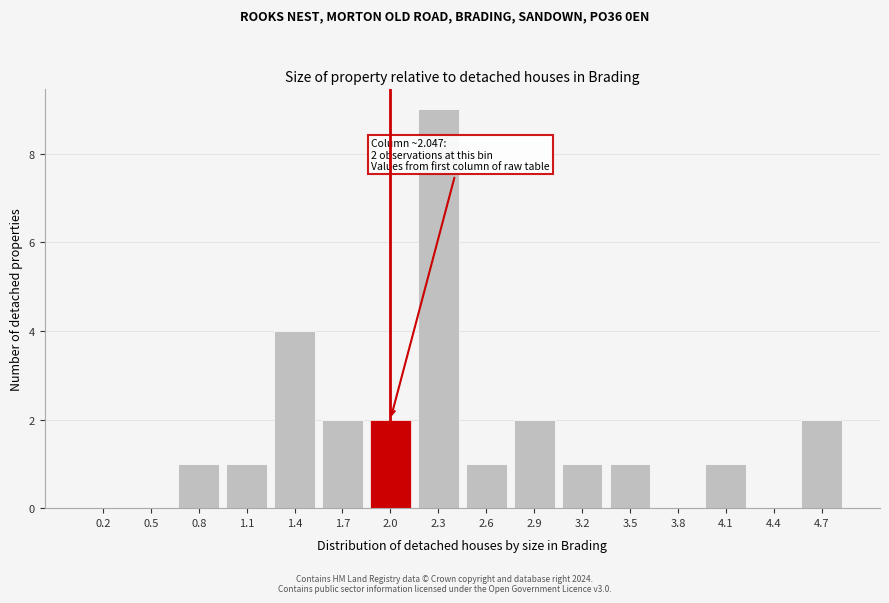

Reading right to left, list all the values displayed in this chart.

4.7=2	4.4=0	4.1=1	3.8=0	3.5=1	3.2=1	2.9=2	2.6=1	2.3=9	2.0=2	1.7=2	1.4=4	1.1=1	0.8=1	0.5=0	0.2=0